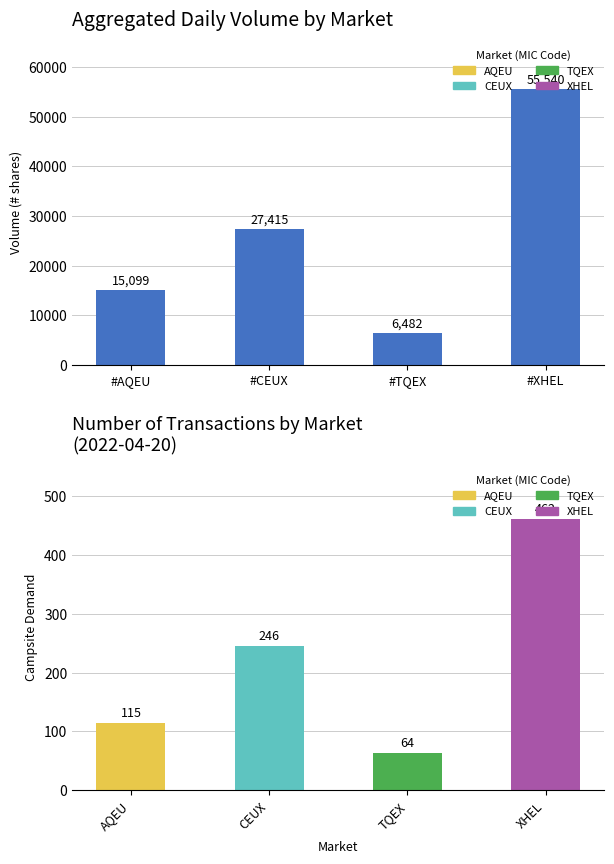

Is it true that the value at #AQEU is 22461?

False